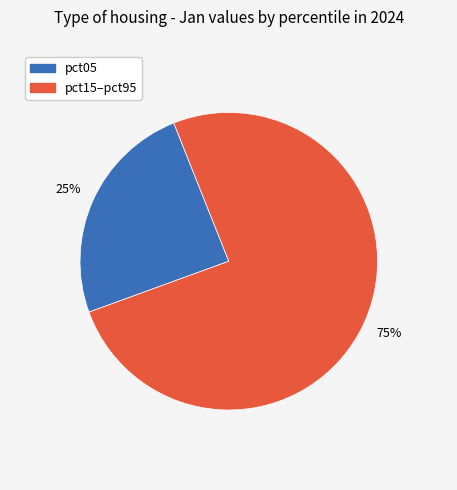

Is there any slice that represents more than half of the pie?

Yes